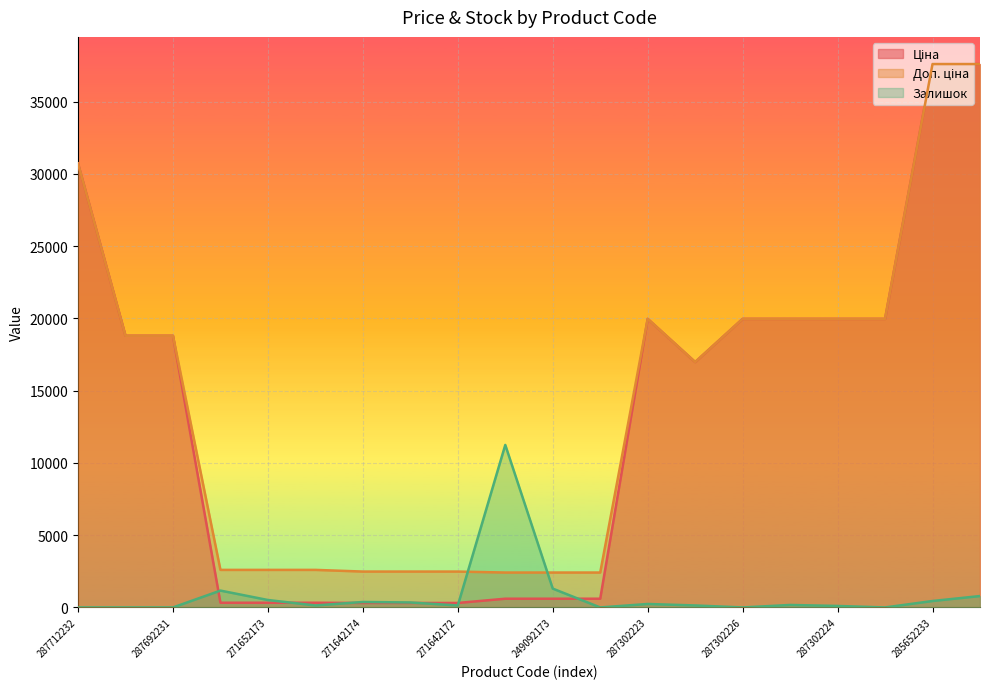

Which has a higher value, 287301833 or 271652174?

287301833